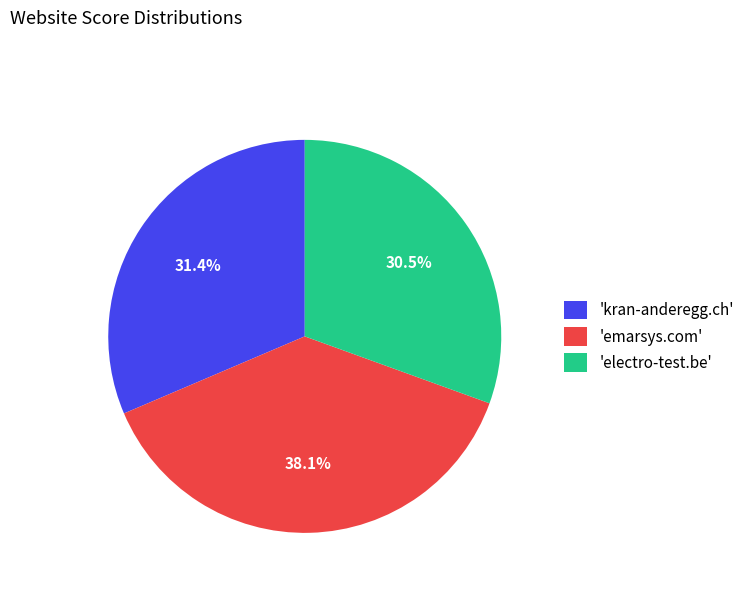

What is the largest slice in the pie chart?

'emarsys.com'